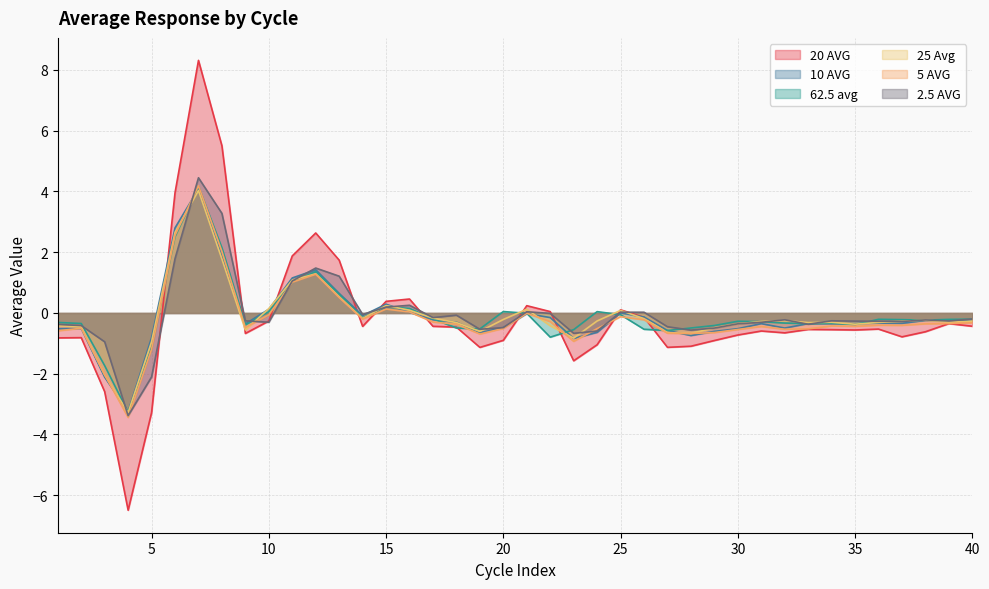

Reading left to right, list all the values displayed in this chart.

20 AVG: 1=-0.8	2=-0.8	3=-2.6	4=-6.5	5=-3.3	6=4.0	7=8.3	8=5.5	9=-0.7	10=-0.3	11=1.9	12=2.6	13=1.7	14=-0.4	15=0.4	16=0.5	17=-0.4	18=-0.5	19=-1.1	20=-0.9	21=0.2	22=0.0	23=-1.6	24=-1.0	25=0.1	26=-0.1	27=-1.1	28=-1.1	29=-0.9	30=-0.7	31=-0.6	32=-0.7	33=-0.5	34=-0.5	35=-0.6	36=-0.5	37=-0.8	38=-0.6	39=-0.3	40=-0.4
10 AVG: 1=-0.5	2=-0.5	3=-2.1	4=-3.3	5=-0.8	6=2.8	7=4.1	8=1.9	9=-0.4	10=0.1	11=1.2	12=1.4	13=0.6	14=-0.1	15=0.3	16=0.0	17=-0.2	18=-0.3	19=-0.6	20=-0.5	21=-0.0	22=-0.2	23=-0.8	24=-0.6	25=0.0	26=-0.1	27=-0.6	28=-0.7	29=-0.6	30=-0.5	31=-0.4	32=-0.5	33=-0.3	34=-0.4	35=-0.3	36=-0.3	37=-0.3	38=-0.2	39=-0.2	40=-0.3
62.5 avg: 1=-0.3	2=-0.3	3=-1.7	4=-3.3	5=-1.1	6=2.5	7=4.2	8=2.1	9=-0.4	10=0.0	11=1.0	12=1.4	13=0.6	14=-0.2	15=0.2	16=0.2	17=-0.2	18=-0.5	19=-0.5	20=0.0	21=-0.0	22=-0.8	23=-0.5	24=0.0	25=-0.1	26=-0.5	27=-0.6	28=-0.5	29=-0.4	30=-0.3	31=-0.3	32=-0.3	33=-0.3	34=-0.3	35=-0.4	36=-0.2	37=-0.2	38=-0.2	39=-0.2	40=-0.2
25 Avg: 1=-0.4	2=-0.5	3=-2.0	4=-3.3	5=-0.9	6=2.7	7=4.0	8=1.8	9=-0.6	10=0.1	11=1.1	12=1.3	13=0.5	14=-0.2	15=0.2	16=0.1	17=-0.2	18=-0.3	19=-0.6	20=-0.2	21=0.1	22=-0.4	23=-0.8	24=-0.3	25=0.1	26=-0.2	27=-0.6	28=-0.7	29=-0.5	30=-0.4	31=-0.3	32=-0.3	33=-0.3	34=-0.3	35=-0.4	36=-0.3	37=-0.3	38=-0.2	39=-0.3	40=-0.3
5 AVG: 1=-0.6	2=-0.5	3=-2.0	4=-3.4	5=-1.2	6=2.6	7=4.2	8=2.0	9=-0.5	10=-0.1	11=1.0	12=1.3	13=0.5	14=-0.2	15=0.1	16=0.0	17=-0.3	18=-0.4	19=-0.7	20=-0.5	21=-0.0	22=-0.3	23=-0.9	24=-0.5	25=-0.1	26=-0.2	27=-0.7	28=-0.7	29=-0.6	30=-0.5	31=-0.4	32=-0.5	33=-0.5	34=-0.4	35=-0.4	36=-0.4	37=-0.4	38=-0.4	39=-0.3	40=-0.3
2.5 AVG: 1=-0.4	2=-0.4	3=-0.9	4=-3.4	5=-2.1	6=1.8	7=4.5	8=3.3	9=-0.3	10=-0.3	11=1.1	12=1.5	13=1.2	14=-0.0	15=0.2	16=0.3	17=-0.2	18=-0.1	19=-0.5	20=-0.5	21=0.0	22=-0.0	23=-0.7	24=-0.6	25=0.0	26=0.0	27=-0.5	28=-0.6	29=-0.5	30=-0.4	31=-0.3	32=-0.2	33=-0.4	34=-0.3	35=-0.3	36=-0.3	37=-0.3	38=-0.2	39=-0.3	40=-0.2